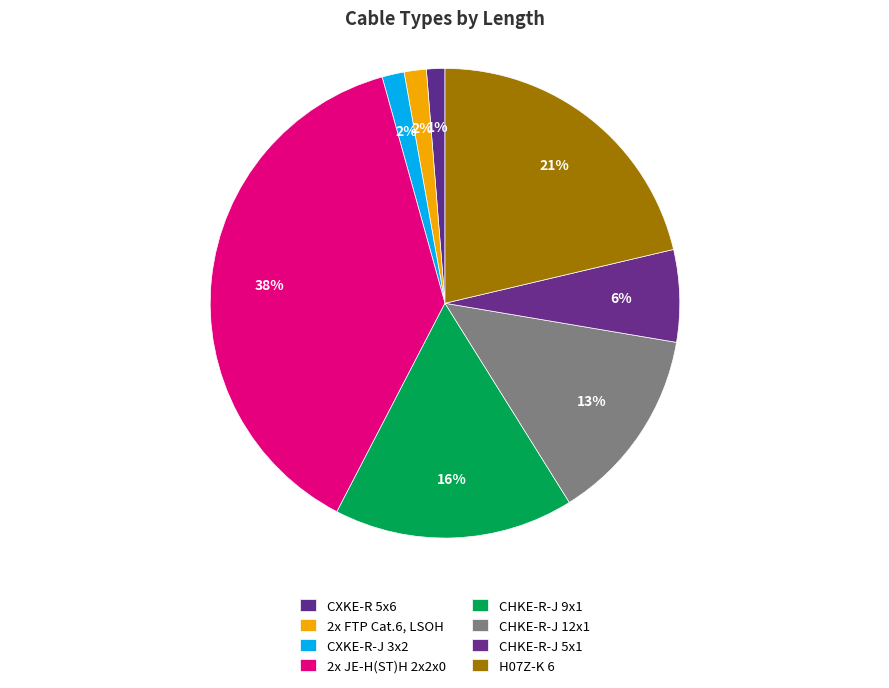

Does any single category account for the majority?

No